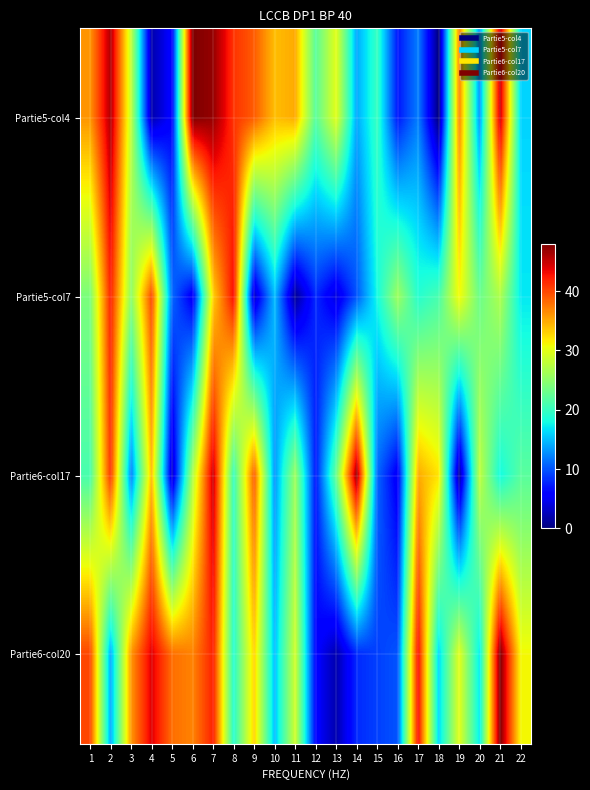

At which category is the sum across all series the highest?

7